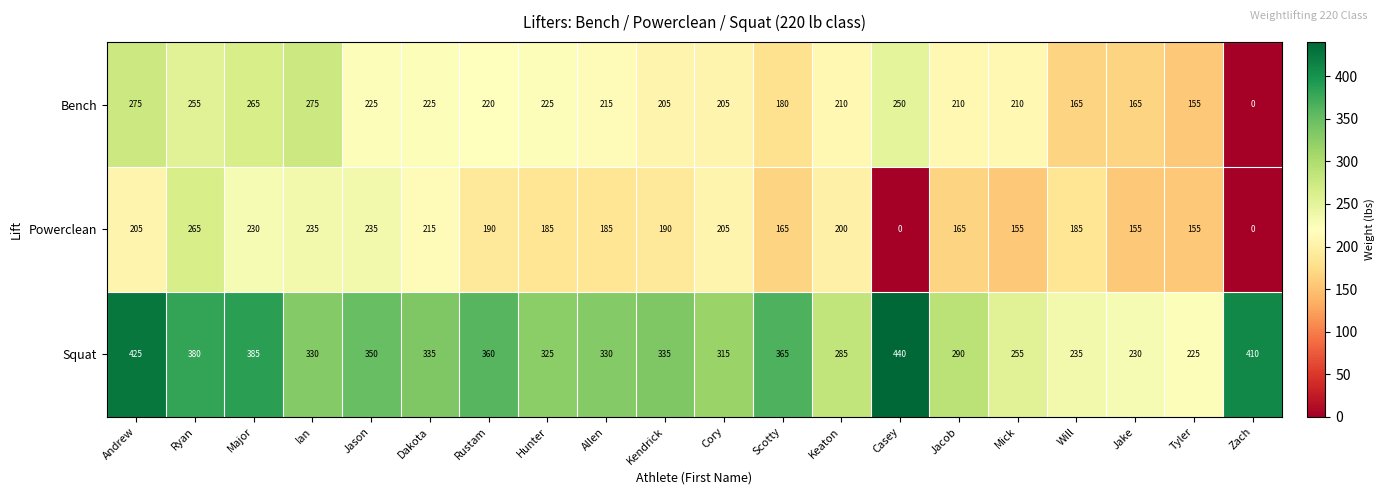

How many distinct data groups are displayed?

3